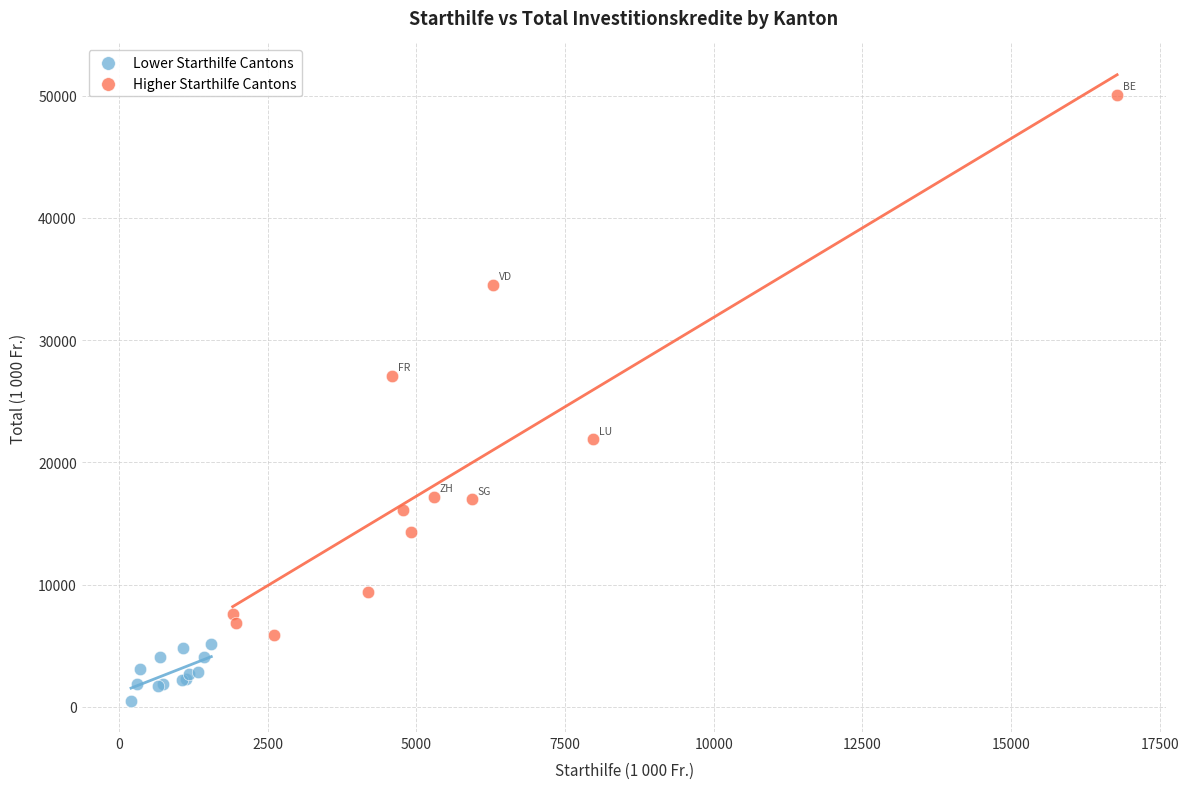

What are all the series names shown in the legend?

Lower Starthilfe Cantons, Higher Starthilfe Cantons